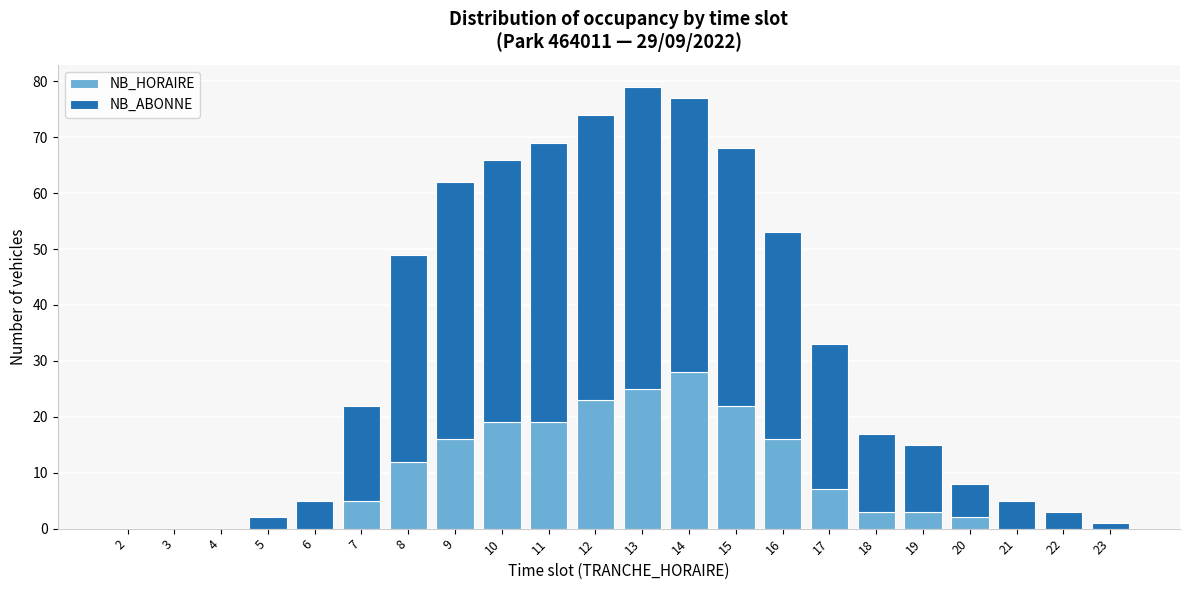

What is the sum of all NB_HORAIRE values?

200